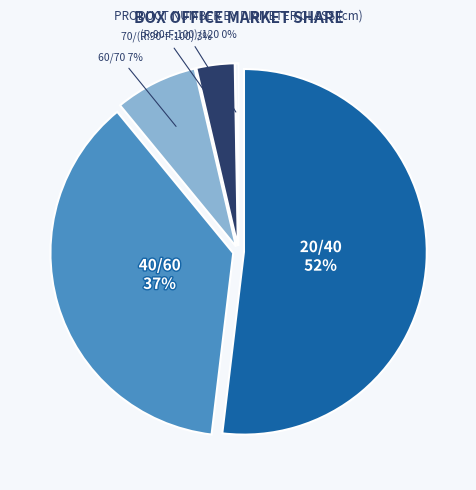

What percentage do 20/40 and 60/70 together represent?

59.2%